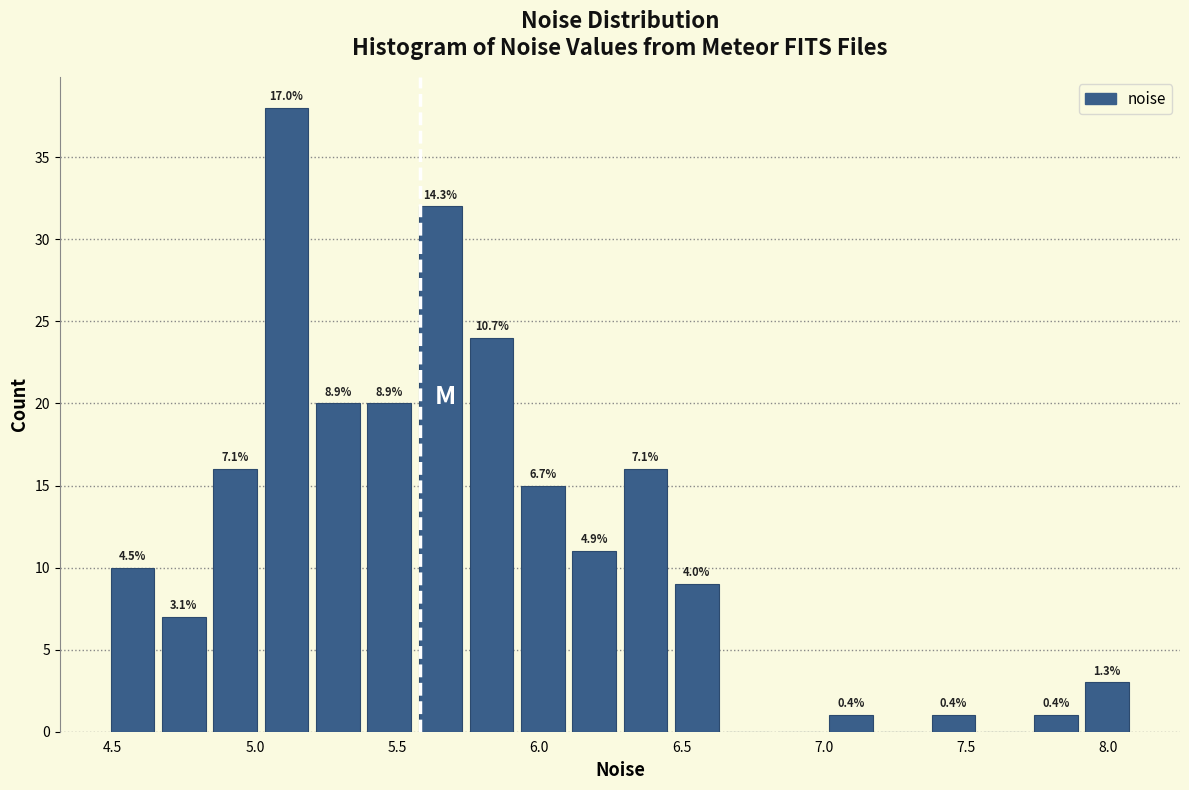

Around what value on the x-axis is the tallest bar? Give the approximate position of its centre, as read against the axis.

5.10